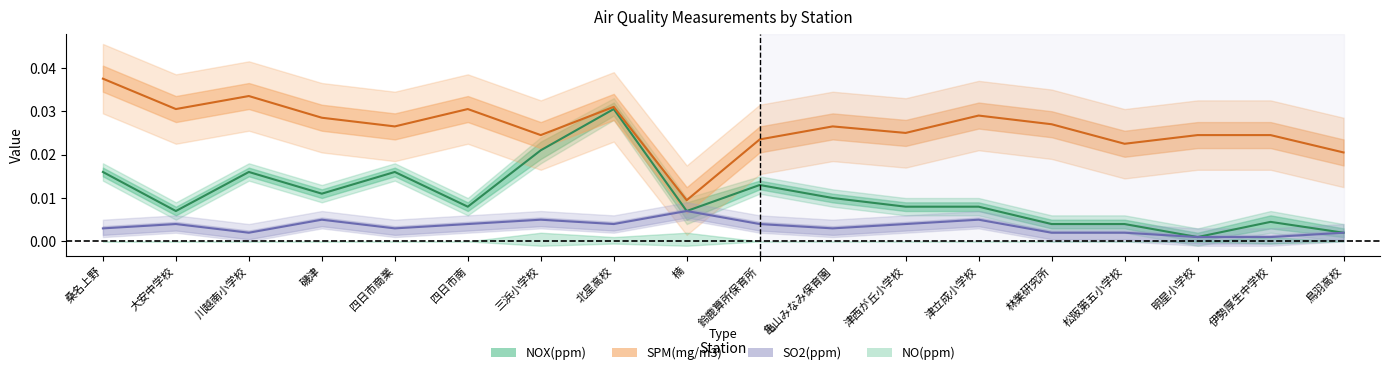

The SO2 series shows 0.0 at 亀山みなみ保育園. True or false?

True